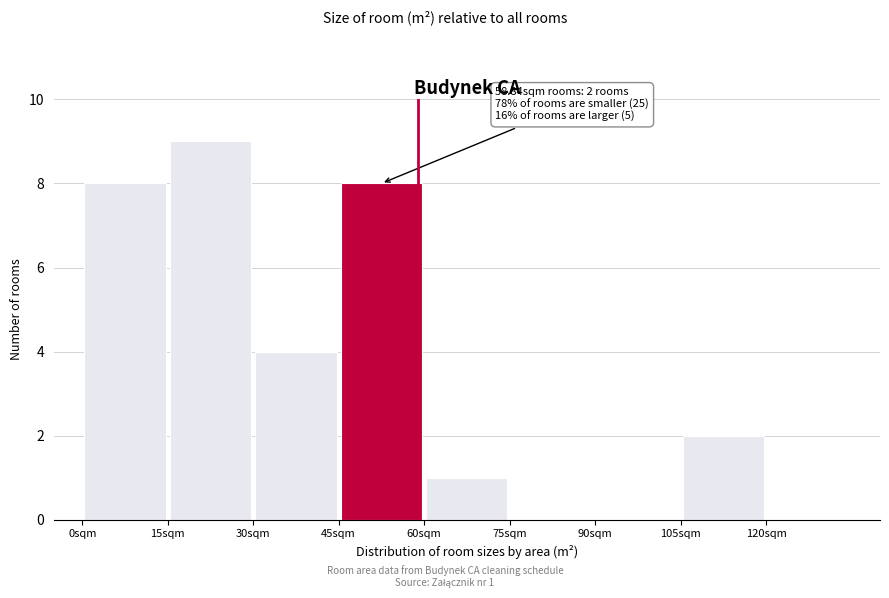

Which range on the x-axis has the tallest bar?

15 to 30